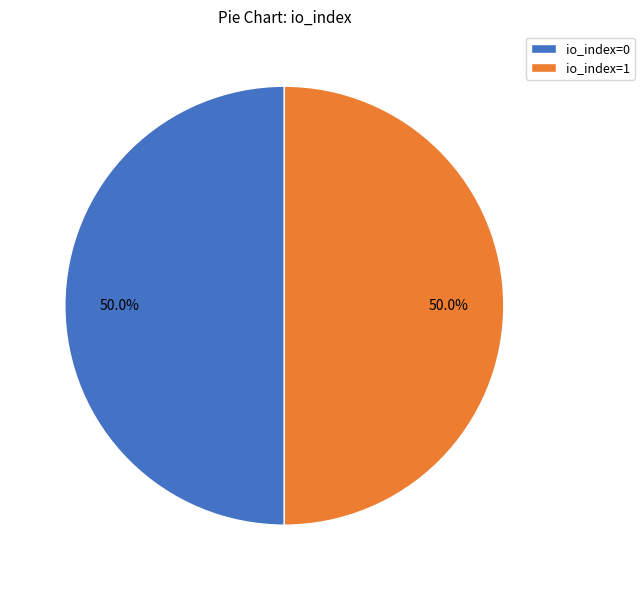

Do io_index=0 and io_index=1 together represent more than half of the pie?

Yes